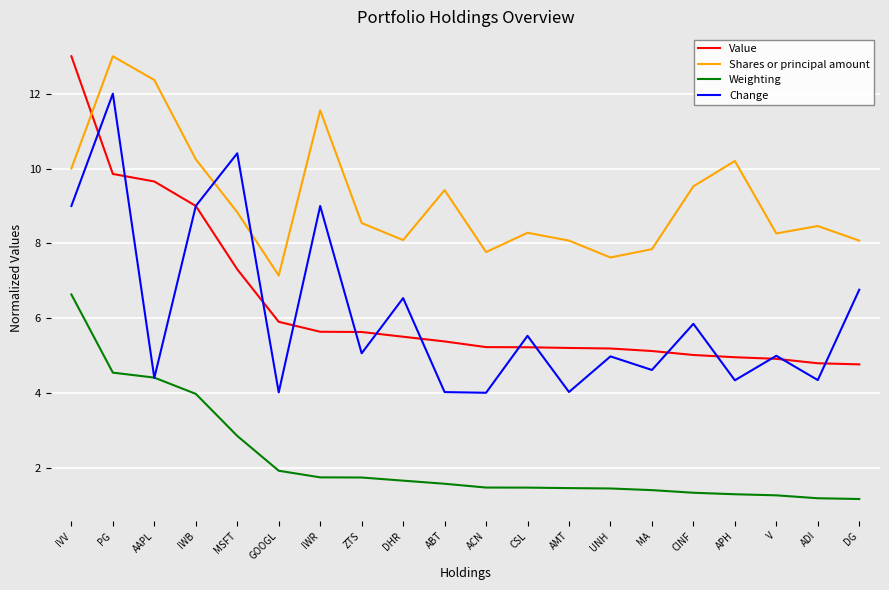

What are all the series names shown in the legend?

Value, Shares or principal amount, Weighting, Change